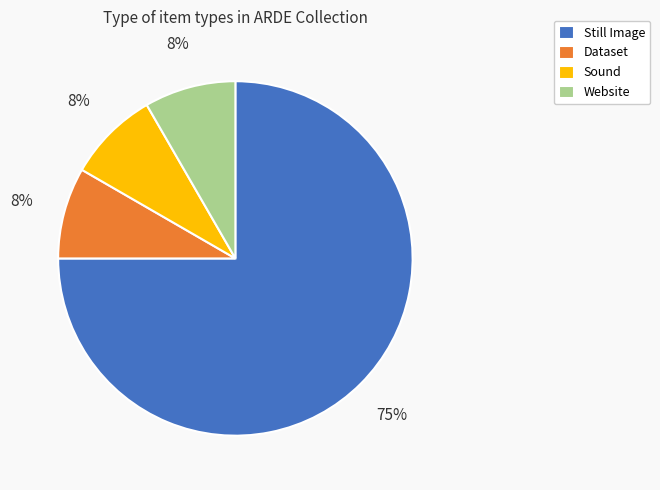

How many segments does this pie chart have?

4